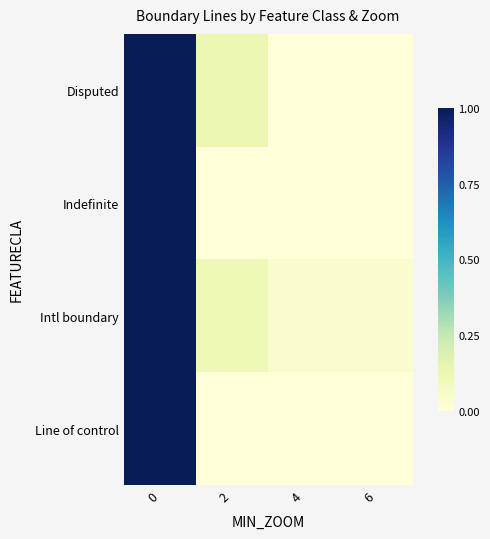

Rank the series by their maximum value, from highest to lowest.

Disputed, Indefinite, Intl boundary, Line of control